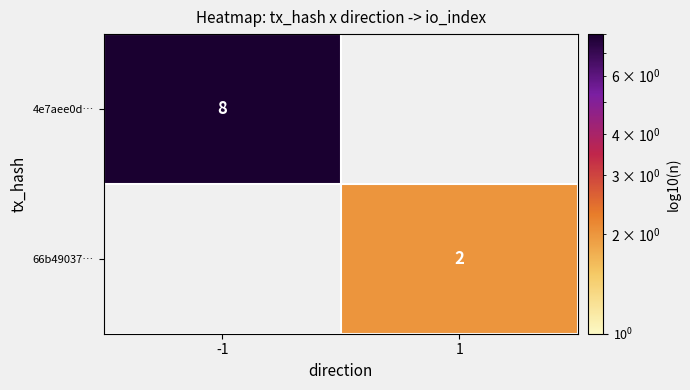

Is it true that 4e7aee0d… equals 5 at -1?

False